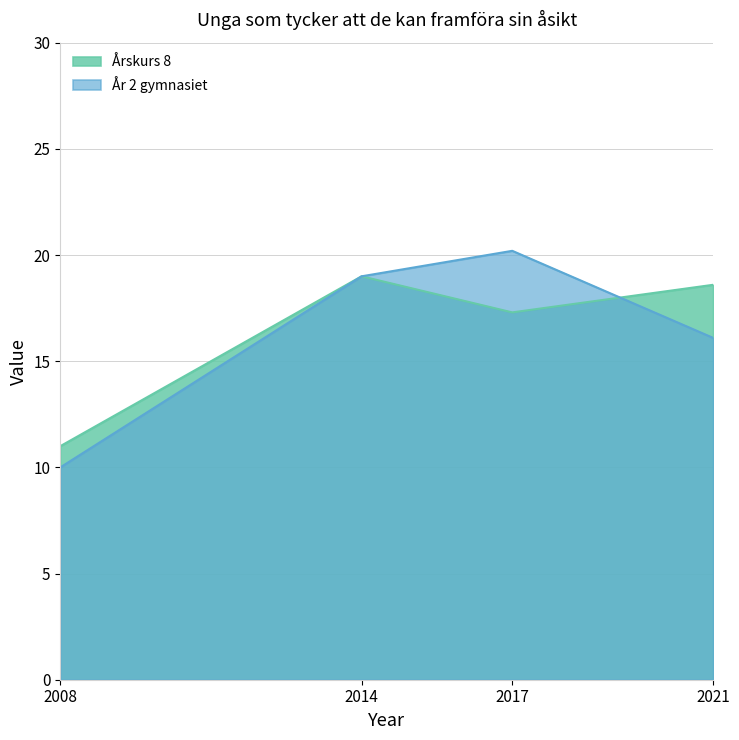

Rank the series by their maximum value, from lowest to highest.

Årskurs 8, År 2 gymnasiet